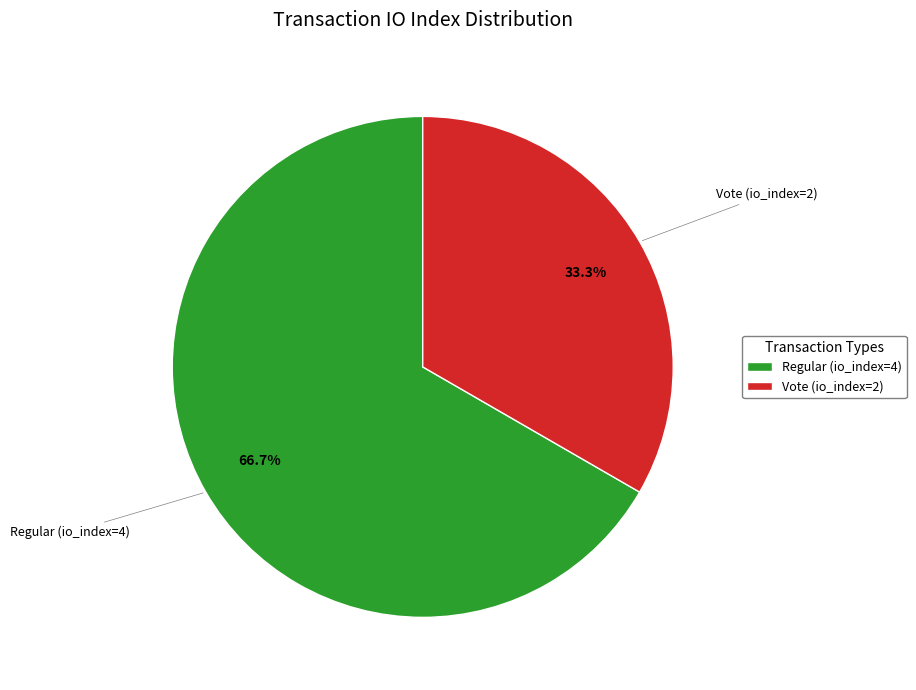

The Regular (io_index=4) slice represents 67% of the pie. True or false?

True